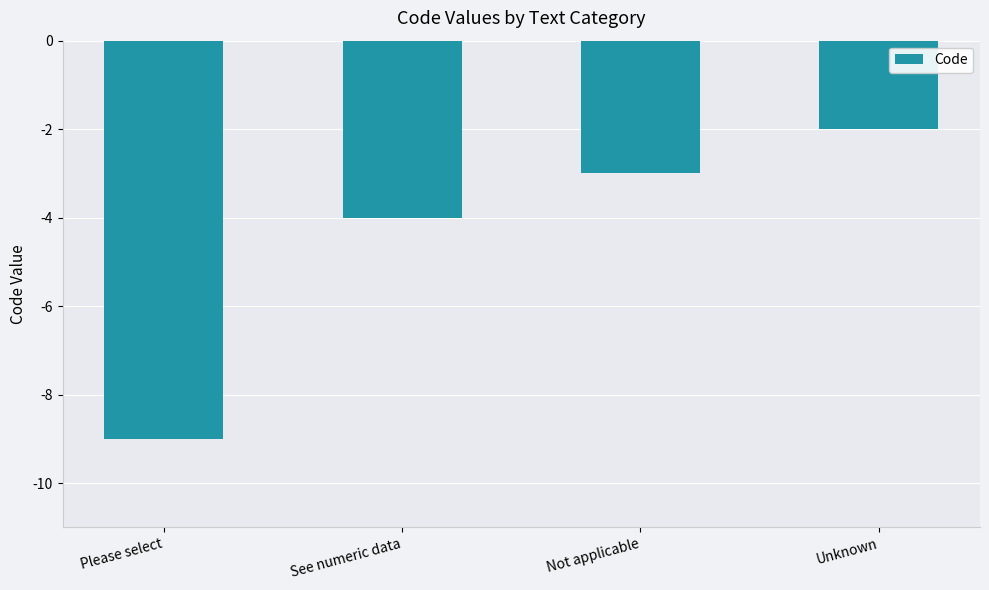

Which has a higher value, See numeric data or Not applicable?

Not applicable